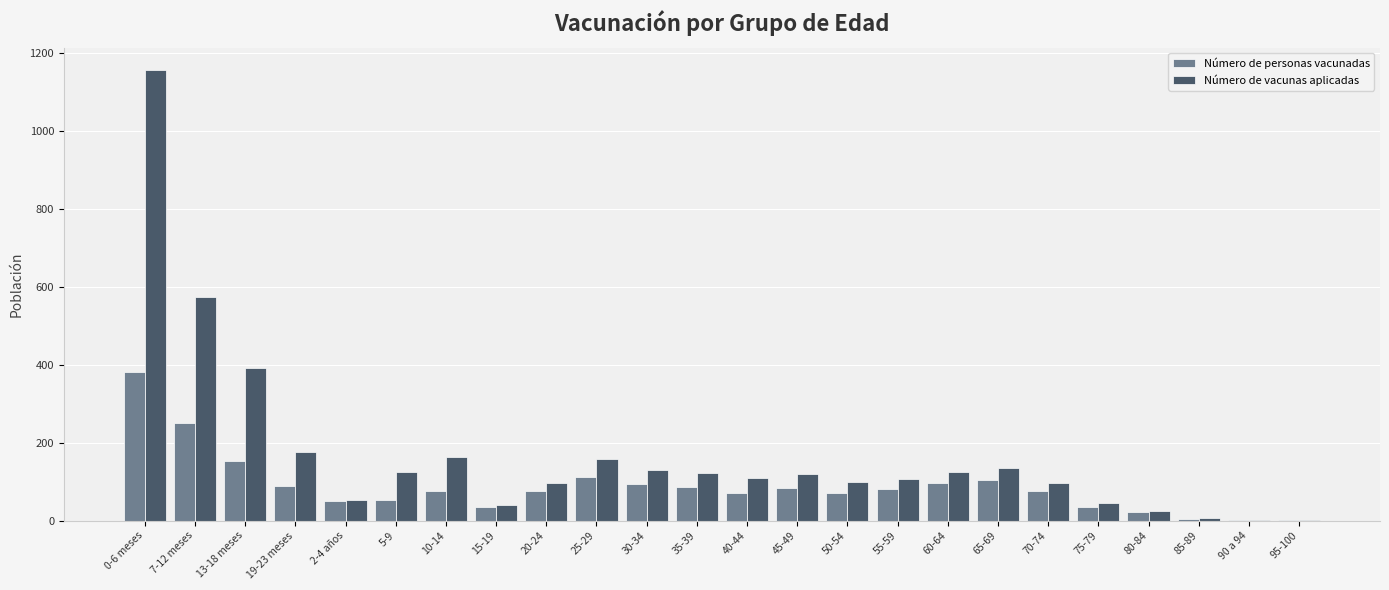

Between 13-18 meses and 45-49, which series saw the biggest shift?

Número de vacunas aplicadas